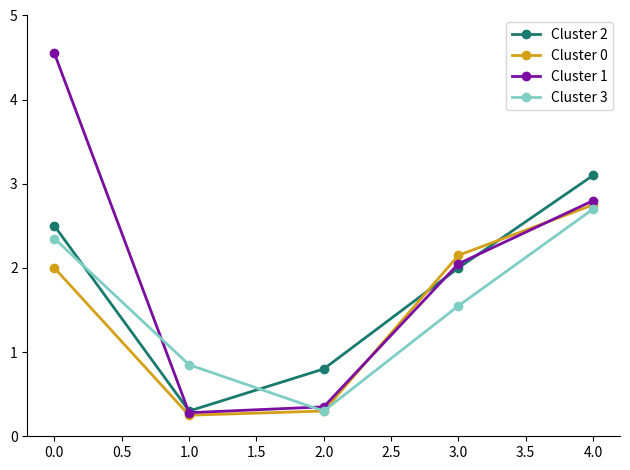

What is the approximate value of Cluster 3 at 0.0?

2.4